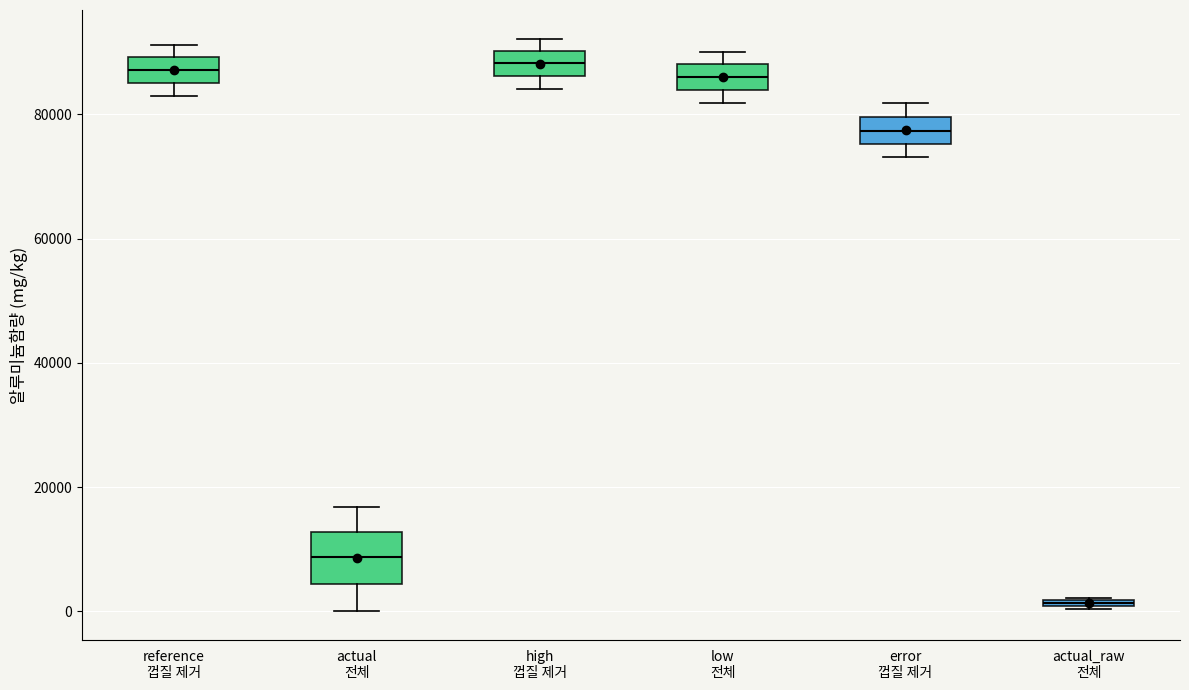

Where does the median line of the box for error 껍질 제거 sit on the y-axis? The values are not printed on the chart, so give them approximately, as read against the axis.

78000